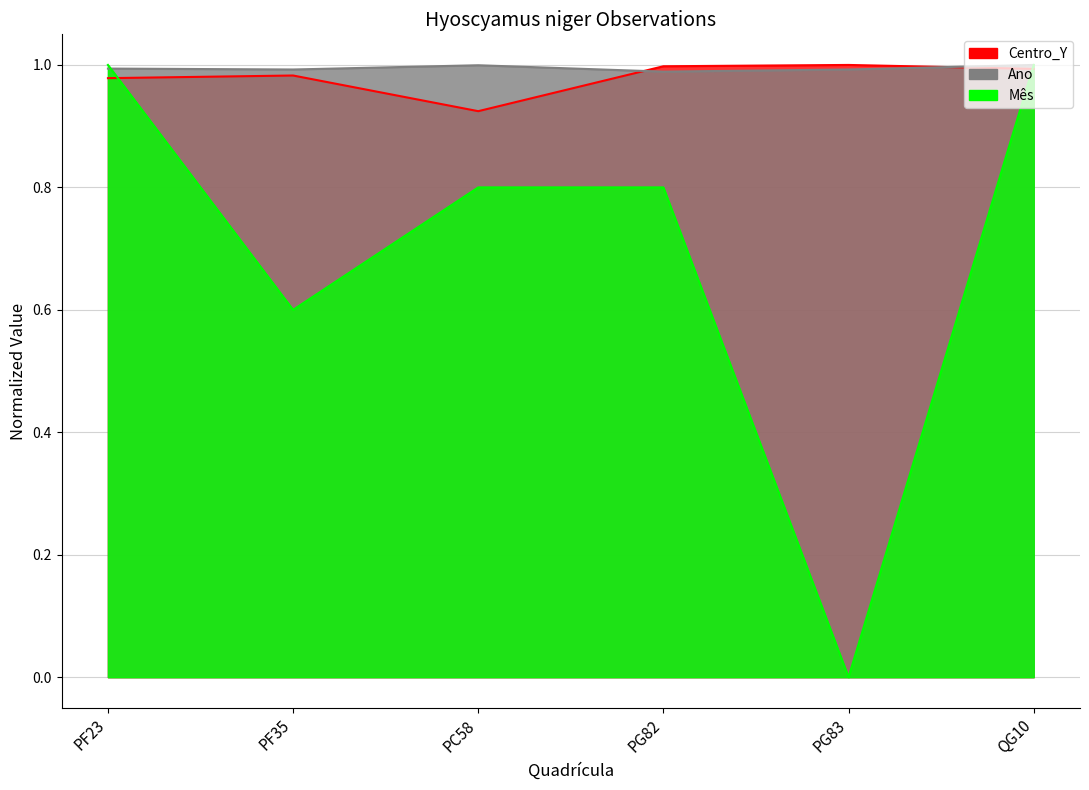

What is the highest value of the Mês series?

1.0